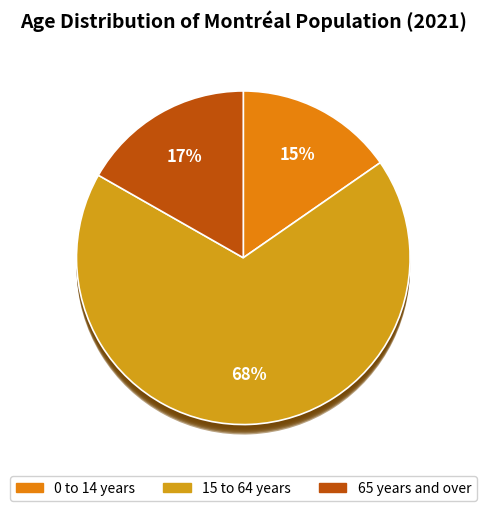

How many segments does this pie chart have?

3